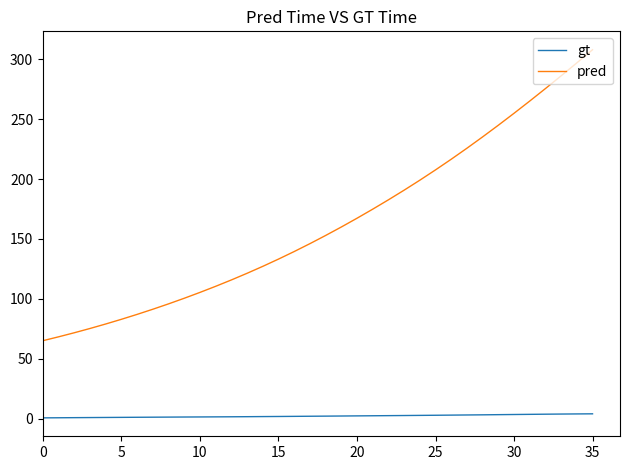

Does the chart display data point markers on the line(s)?

No